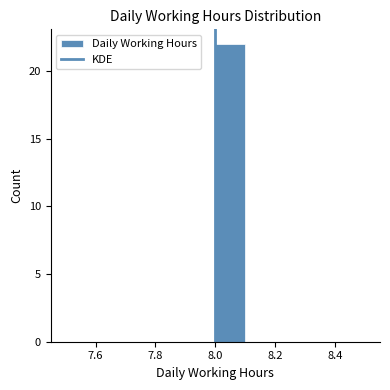

Reading left to right, transcribe this chart: for each bar, give the range it covers on the x-axis and its height. The values are not printed on the chart, so give them approximately, as read against the axis.

7.5 to 7.6: 0
7.6 to 7.7: 0
7.7 to 7.8: 0
7.8 to 7.9: 0
7.9 to 8.0: 0
8.0 to 8.1: 22
8.1 to 8.2: 0
8.2 to 8.3: 0
8.3 to 8.4: 0
8.4 to 8.5: 0